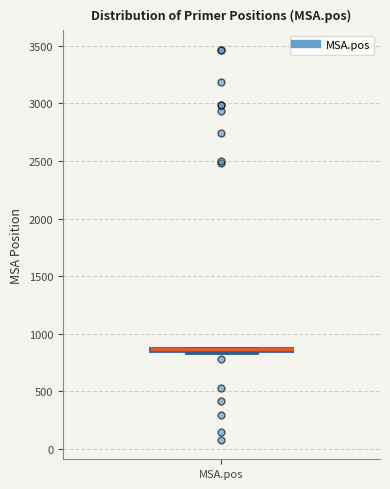

Where is the upper edge of the box for MSA.pos on the y-axis? The values are not printed on the chart, so give them approximately, as read against the axis.

900